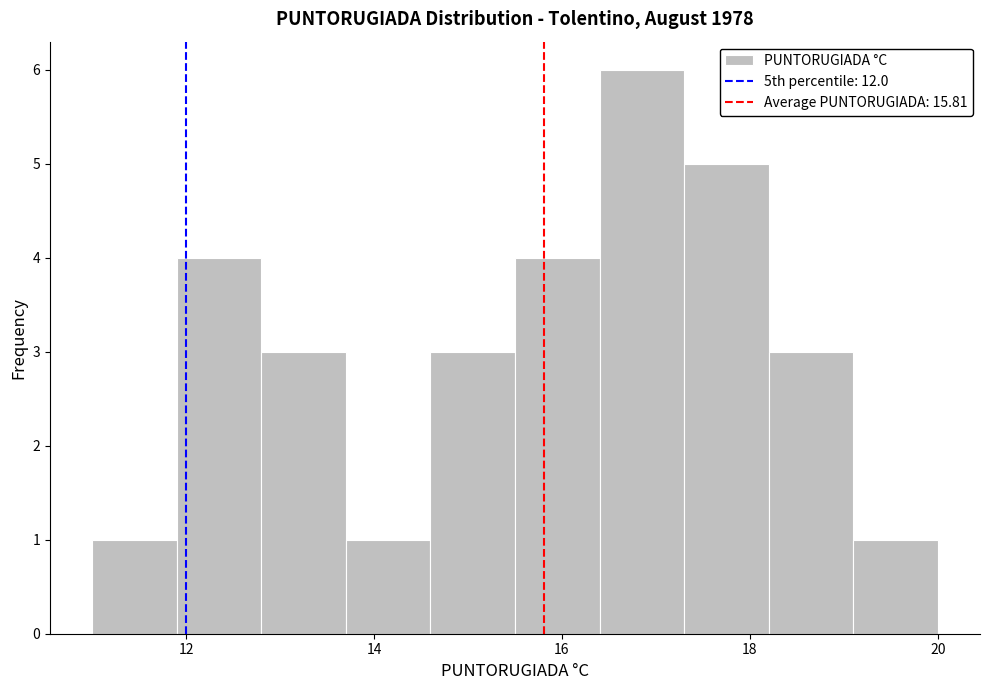

Reading left to right, list every bar in this chart as the range it spans on the x-axis followed by its height. Neither the bar edges nor the heights are printed on the chart, so give them approximately, as read against the axes.

11.0 to 11.9: 1
11.9 to 12.8: 4
12.8 to 13.7: 3
13.7 to 14.6: 1
14.6 to 15.5: 3
15.5 to 16.4: 4
16.4 to 17.3: 6
17.3 to 18.2: 5
18.2 to 19.1: 3
19.1 to 20.0: 1